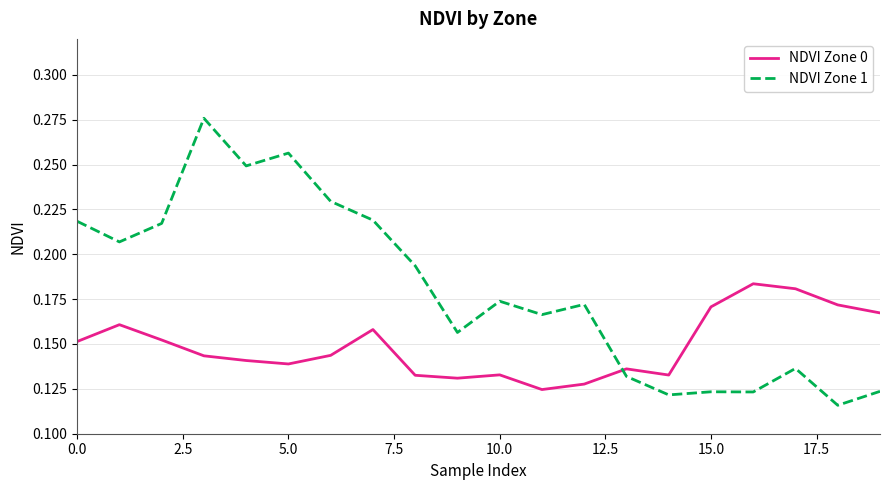

List the series in order of their peak value, highest first.

NDVI Zone 1, NDVI Zone 0